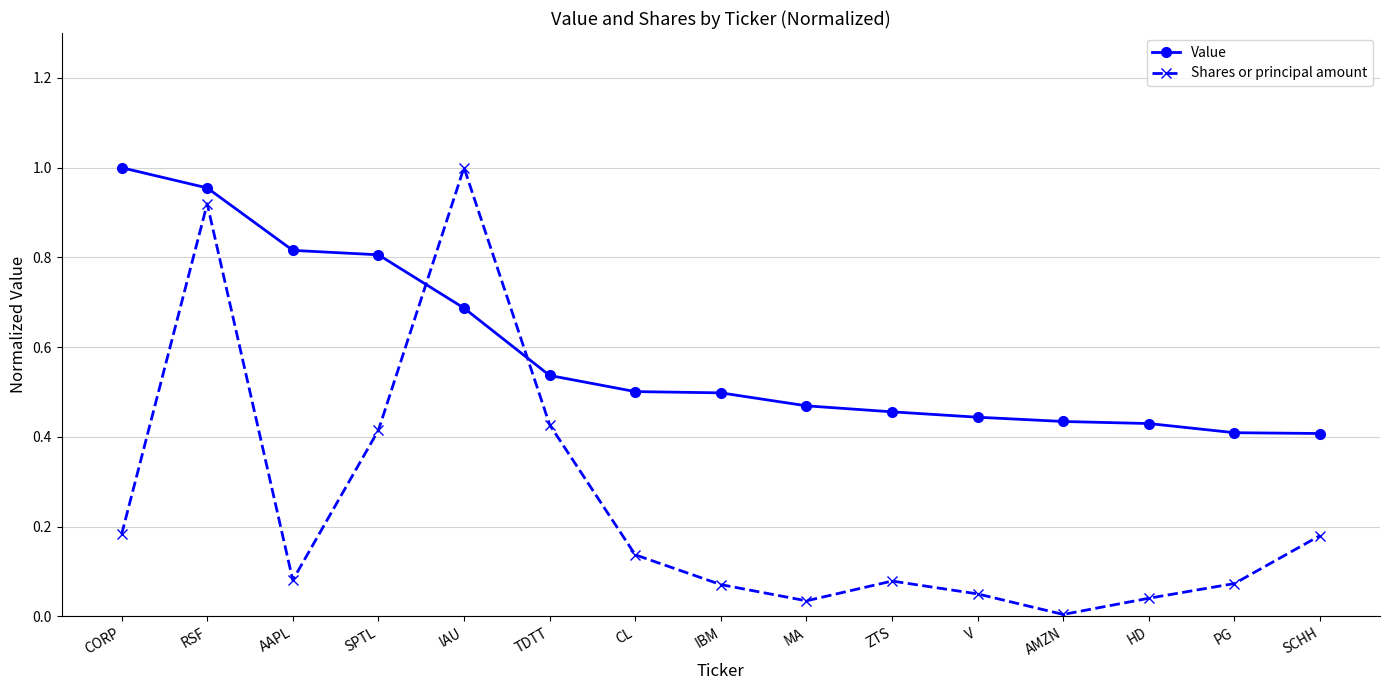

At V, list the series in order from largest to smallest.

Value, Shares or principal amount